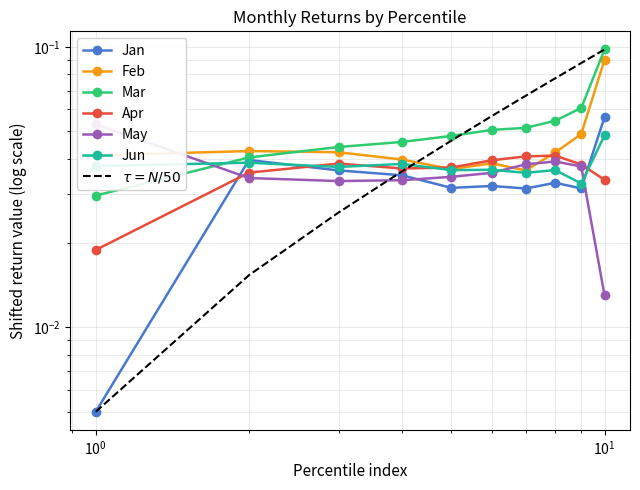

How many series are shown in this chart?

6